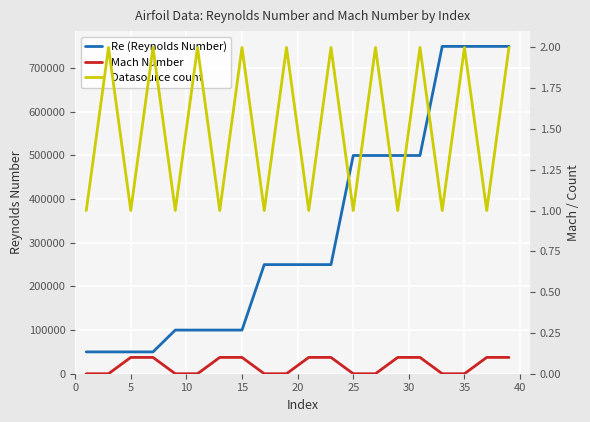

What is the lowest value of the Re (Reynolds Number) series?

50000